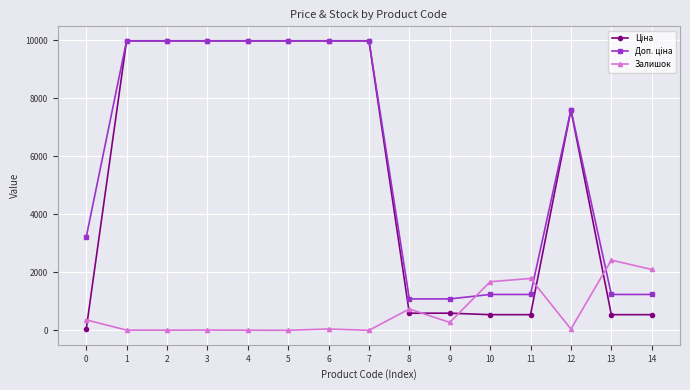

How many categories are shown in the chart?

15